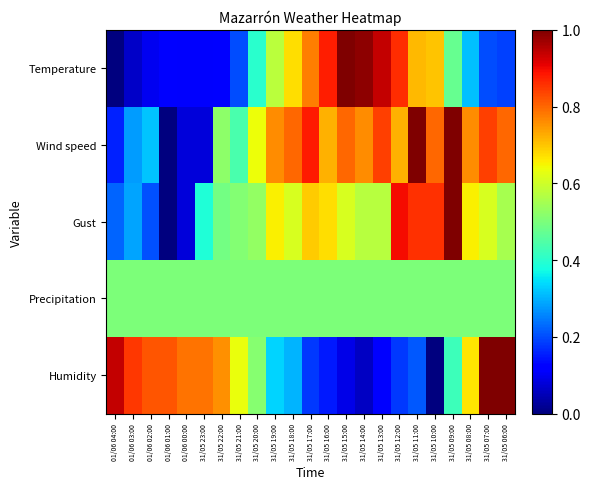

Reading left to right, list all the values displayed in this chart.

Temperature: 01/06 04:00=0.0	01/06 03:00=0.1	01/06 02:00=0.1	01/06 01:00=0.1	01/06 00:00=0.1	31/05 23:00=0.1	31/05 22:00=0.1	31/05 21:00=0.2	31/05 20:00=0.4	31/05 19:00=0.6	31/05 18:00=0.7	31/05 17:00=0.8	31/05 16:00=0.9	31/05 15:00=1.0	31/05 14:00=1.0	31/05 13:00=0.9	31/05 12:00=0.9	31/05 11:00=0.7	31/05 10:00=0.7	31/05 09:00=0.5	31/05 08:00=0.3	31/05 07:00=0.2	31/05 06:00=0.2
Wind speed: 01/06 04:00=0.2	01/06 03:00=0.3	01/06 02:00=0.3	01/06 01:00=0.0	01/06 00:00=0.1	31/05 23:00=0.1	31/05 22:00=0.5	31/05 21:00=0.4	31/05 20:00=0.6	31/05 19:00=0.8	31/05 18:00=0.8	31/05 17:00=0.9	31/05 16:00=0.7	31/05 15:00=0.8	31/05 14:00=0.8	31/05 13:00=0.8	31/05 12:00=0.7	31/05 11:00=1.0	31/05 10:00=0.8	31/05 09:00=1.0	31/05 08:00=0.8	31/05 07:00=0.8	31/05 06:00=0.8
Gust: 01/06 04:00=0.2	01/06 03:00=0.3	01/06 02:00=0.2	01/06 01:00=0.0	01/06 00:00=0.1	31/05 23:00=0.4	31/05 22:00=0.5	31/05 21:00=0.5	31/05 20:00=0.5	31/05 19:00=0.7	31/05 18:00=0.6	31/05 17:00=0.7	31/05 16:00=0.7	31/05 15:00=0.6	31/05 14:00=0.6	31/05 13:00=0.6	31/05 12:00=0.9	31/05 11:00=0.9	31/05 10:00=0.9	31/05 09:00=1.0	31/05 08:00=0.7	31/05 07:00=0.6	31/05 06:00=0.6
Precipitation: 01/06 04:00=0.5	01/06 03:00=0.5	01/06 02:00=0.5	01/06 01:00=0.5	01/06 00:00=0.5	31/05 23:00=0.5	31/05 22:00=0.5	31/05 21:00=0.5	31/05 20:00=0.5	31/05 19:00=0.5	31/05 18:00=0.5	31/05 17:00=0.5	31/05 16:00=0.5	31/05 15:00=0.5	31/05 14:00=0.5	31/05 13:00=0.5	31/05 12:00=0.5	31/05 11:00=0.5	31/05 10:00=0.5	31/05 09:00=0.5	31/05 08:00=0.5	31/05 07:00=0.5	31/05 06:00=0.5
Humidity: 01/06 04:00=0.9	01/06 03:00=0.8	01/06 02:00=0.8	01/06 01:00=0.8	01/06 00:00=0.8	31/05 23:00=0.8	31/05 22:00=0.8	31/05 21:00=0.6	31/05 20:00=0.5	31/05 19:00=0.3	31/05 18:00=0.3	31/05 17:00=0.2	31/05 16:00=0.2	31/05 15:00=0.1	31/05 14:00=0.1	31/05 13:00=0.1	31/05 12:00=0.2	31/05 11:00=0.2	31/05 10:00=0.0	31/05 09:00=0.4	31/05 08:00=0.7	31/05 07:00=1.0	31/05 06:00=1.0